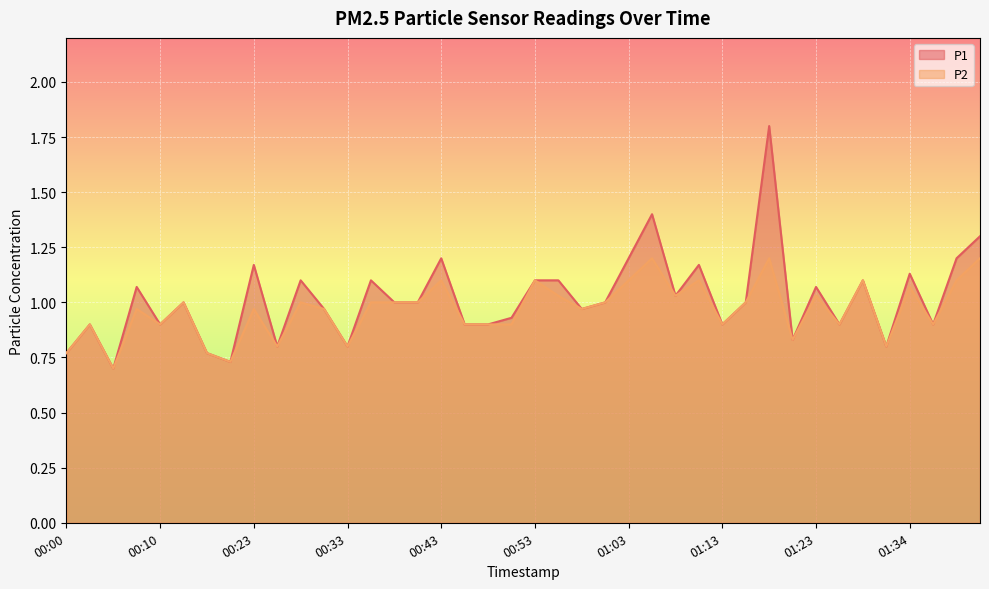

How many lines are shown in the chart?

2